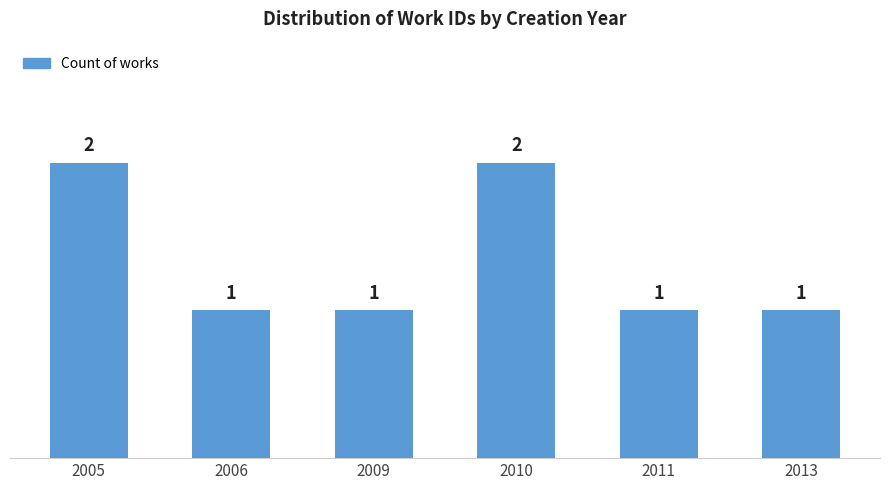

What is the approximate value at 2011?

1